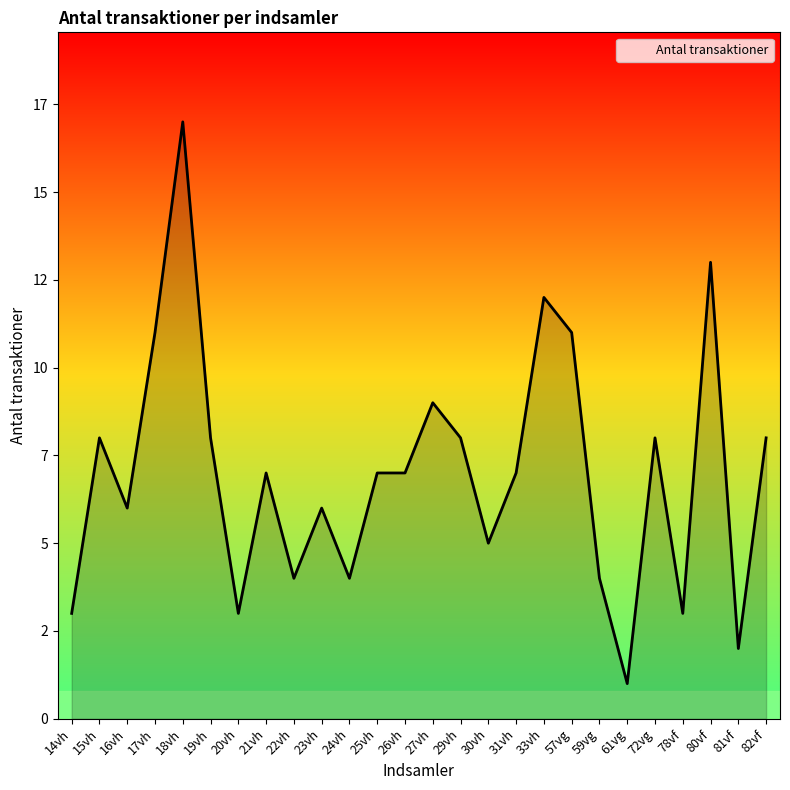

Where is the first local maximum?

15vh